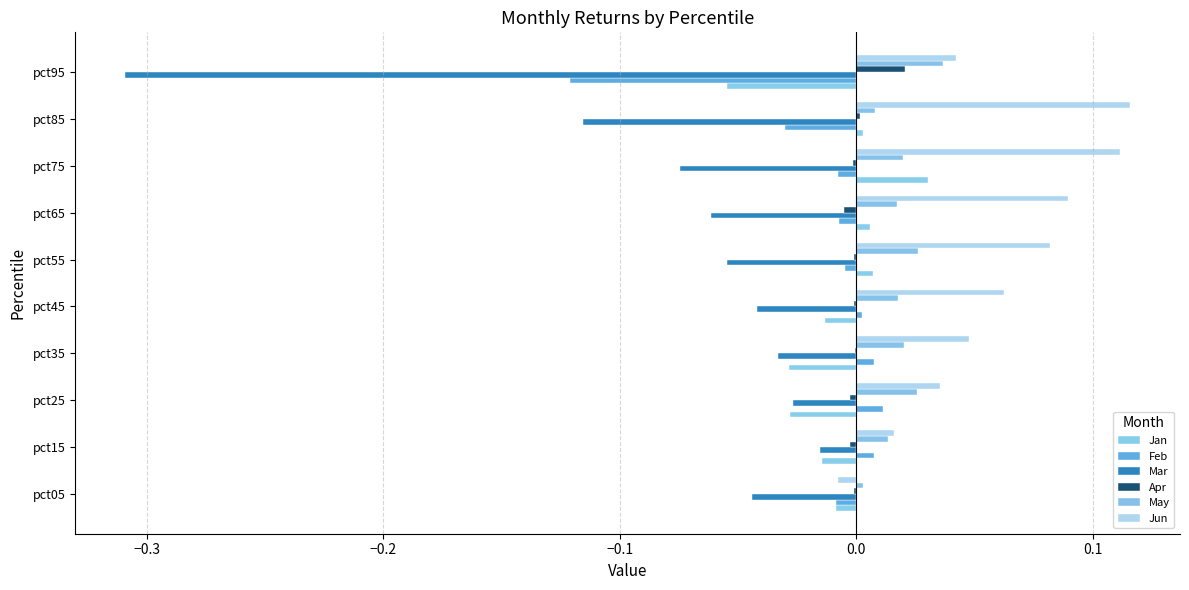

How many data points does each series have?

10